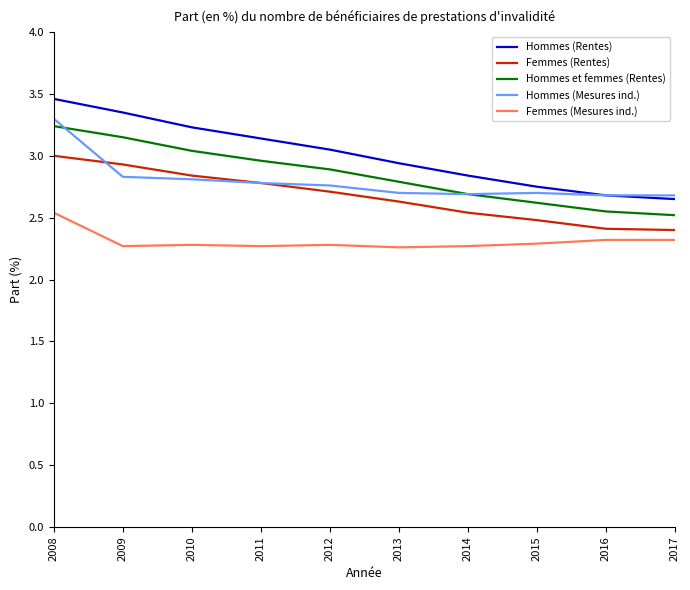

At how many categories does at least one series exceed 3?

5